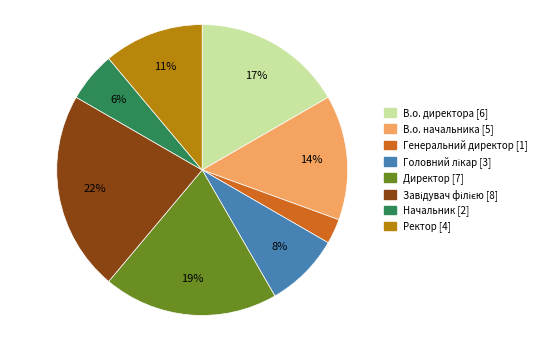

To the nearest percent, what percentage of the pie is Начальник?

6%